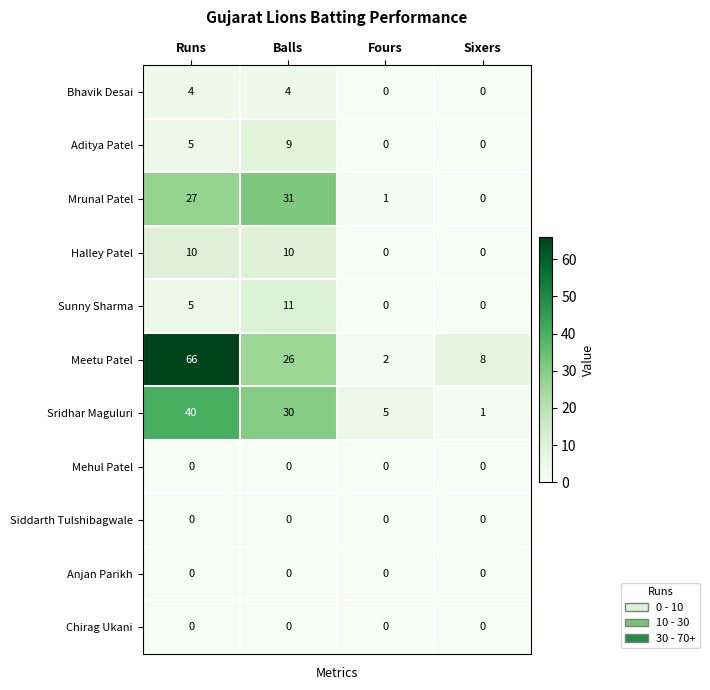

What is the difference between the maximum and minimum values in the Halley Patel series?

10